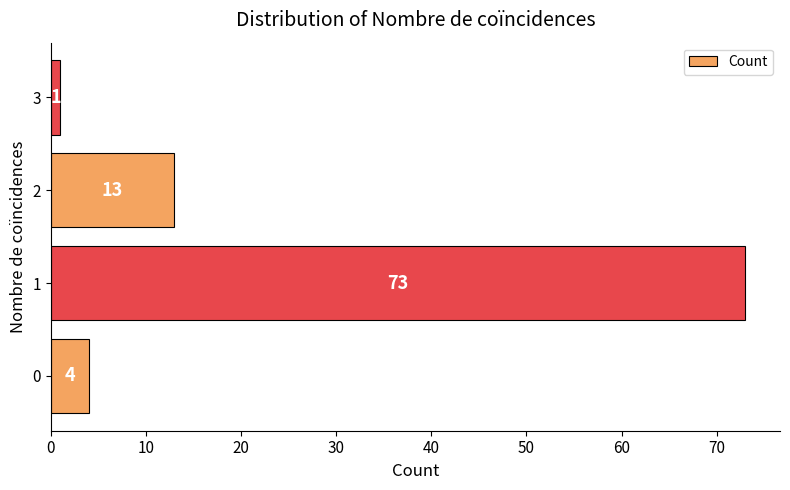

What is the change in value from 0 to 1?

+69